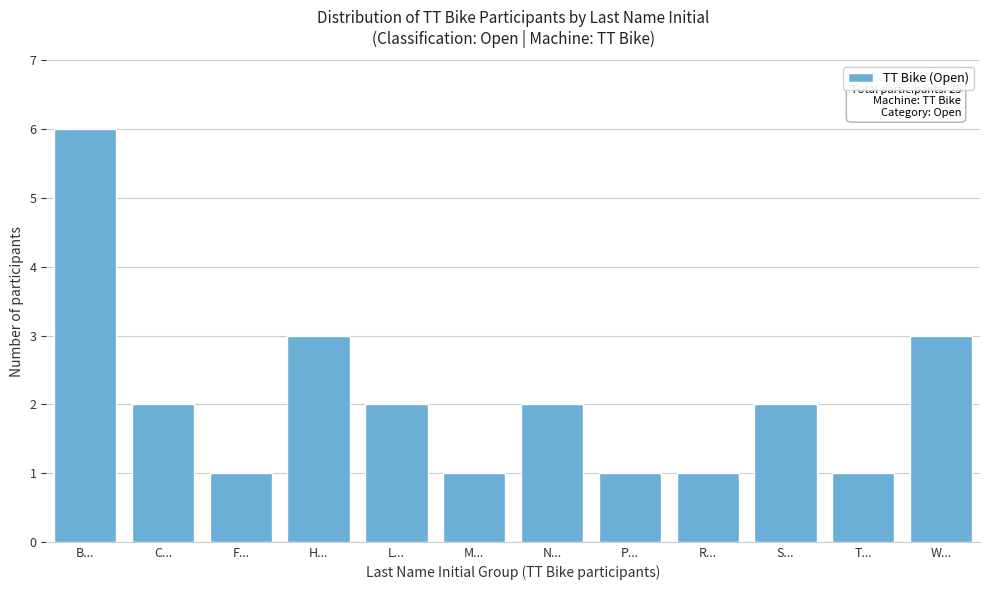

Reading left to right, transcribe all the data shown in this chart.

6	2	1	3	2	1	2	1	1	2	1	3